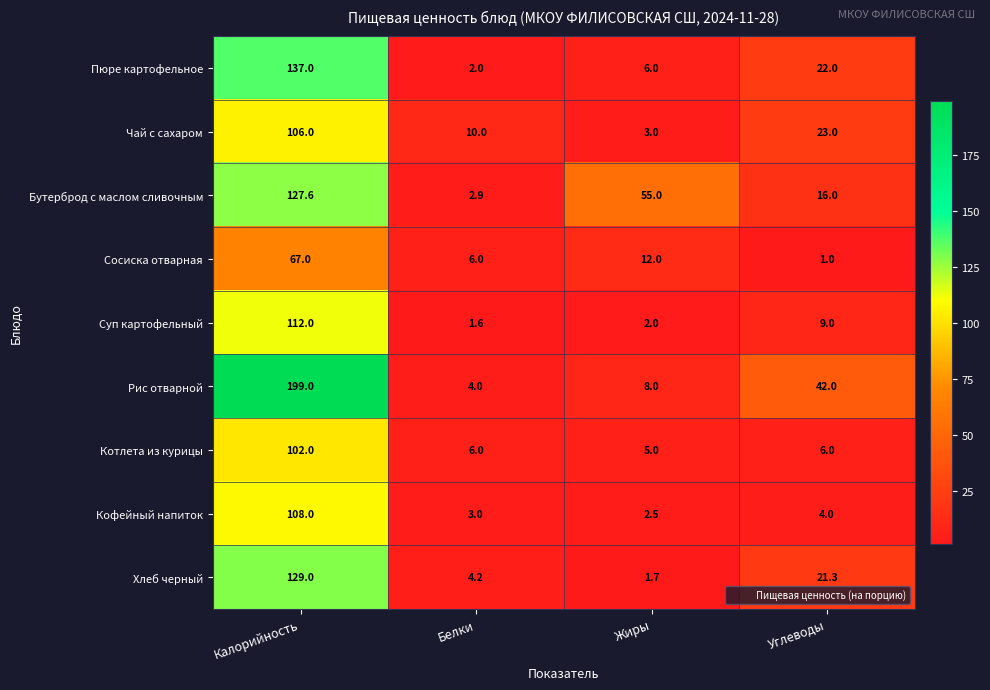

How many categories are shown in the chart?

4